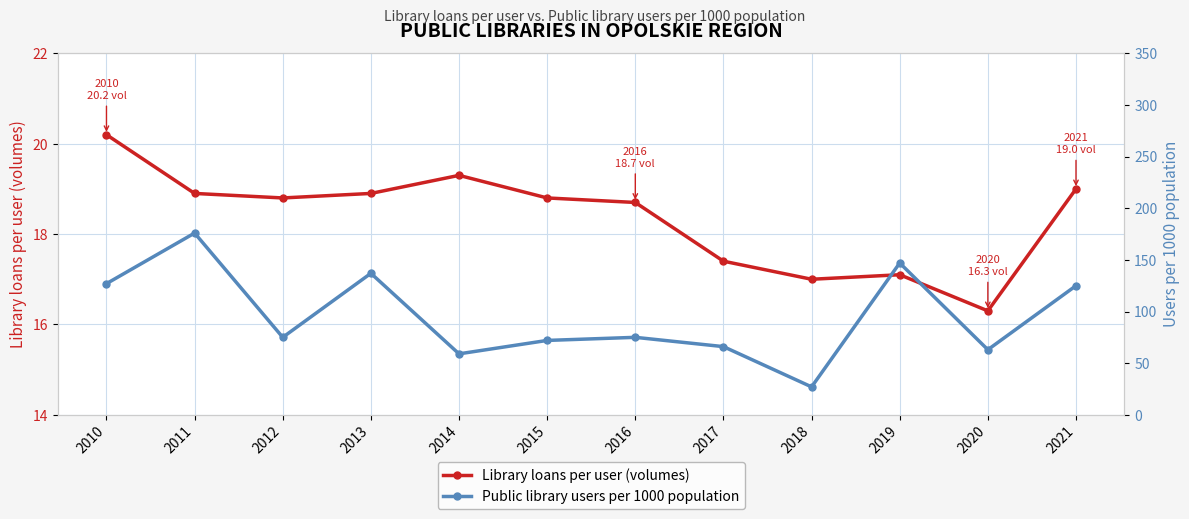

What is the value of the Library loans per user (volumes) point at the 5th from the left?

19.3